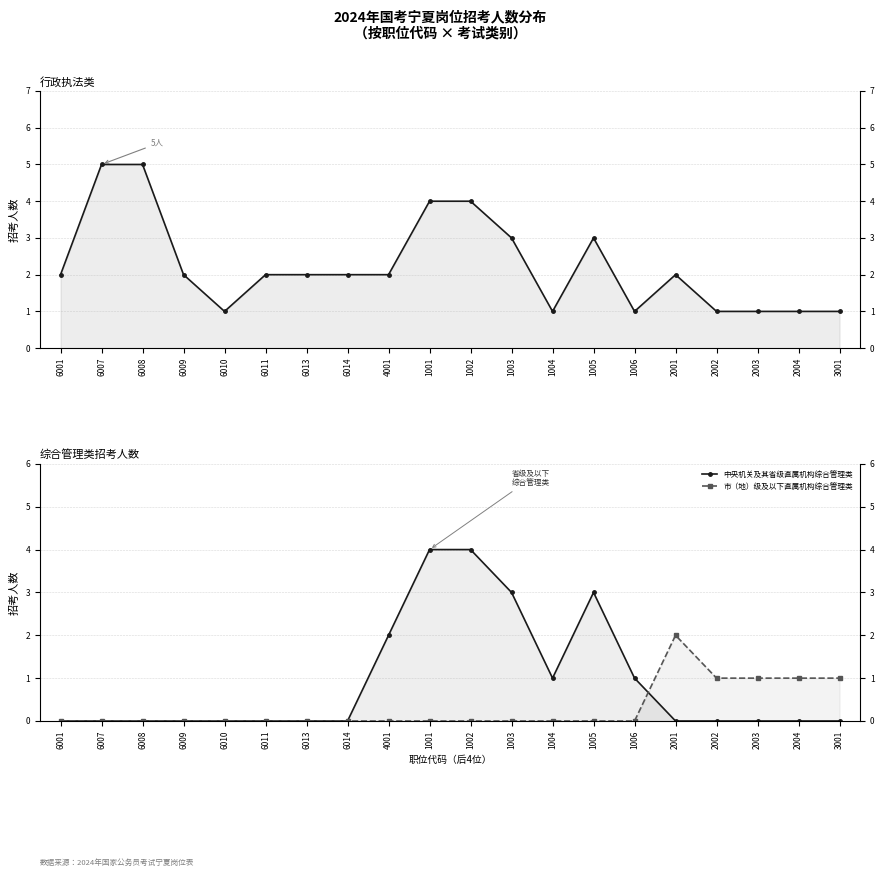

Read the 中央机关及其省级直属机构综合管理类 value at 1001.

4